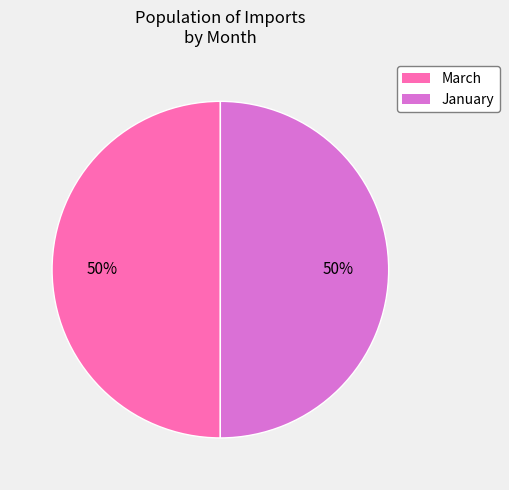

Count the number of slices in the pie.

2